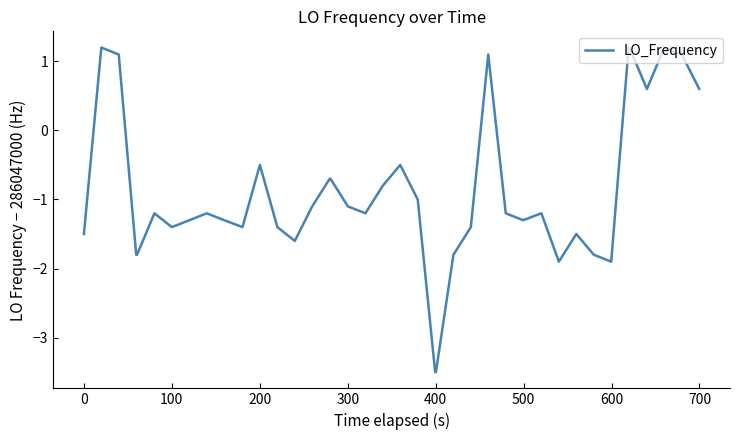

How many lines are shown in the chart?

1